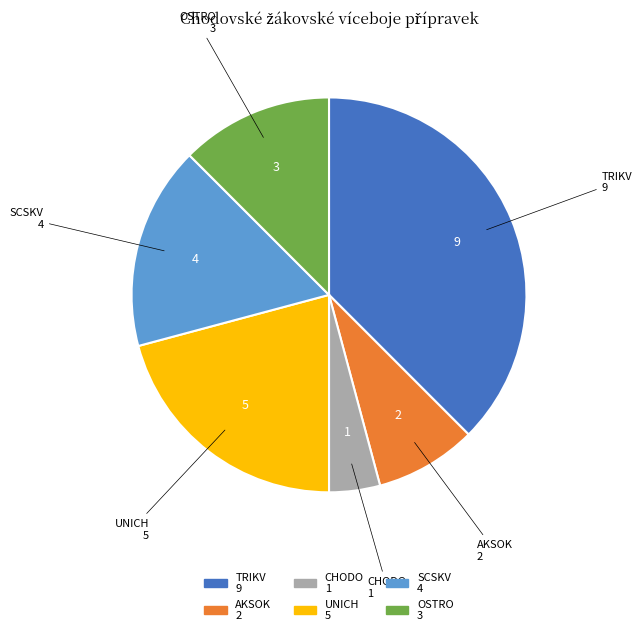

Which slice is the largest?

TRIKV